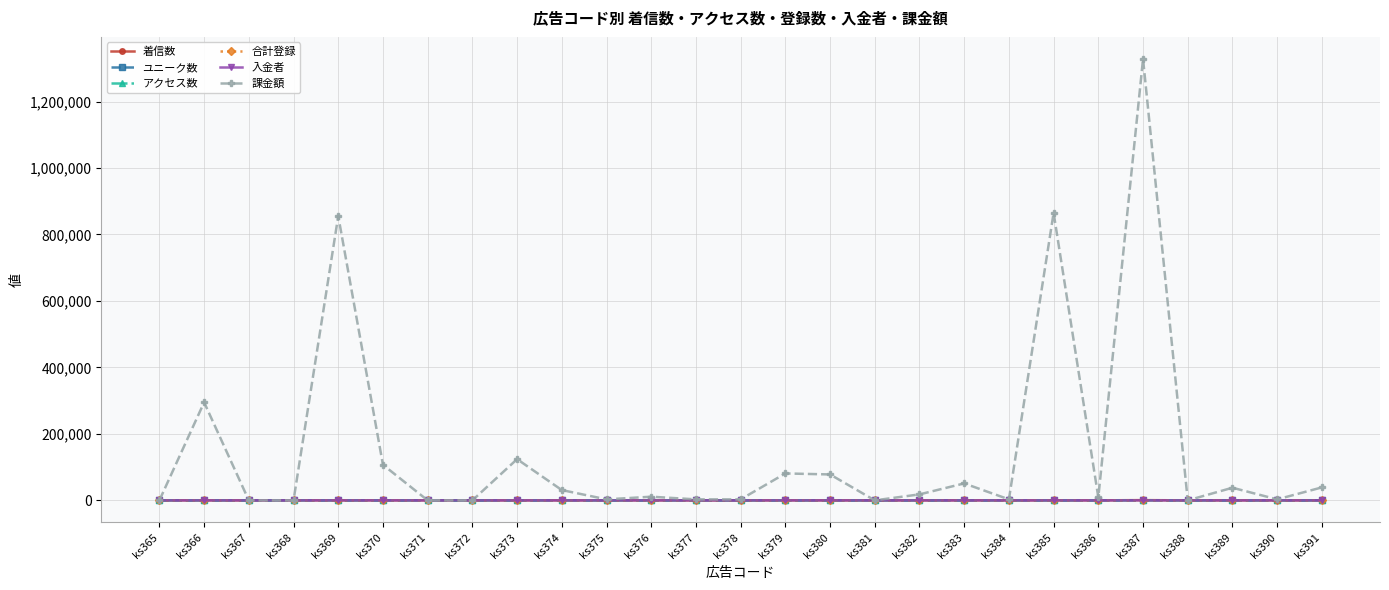

Between ks366 and ks383, which series saw the biggest shift?

課金額